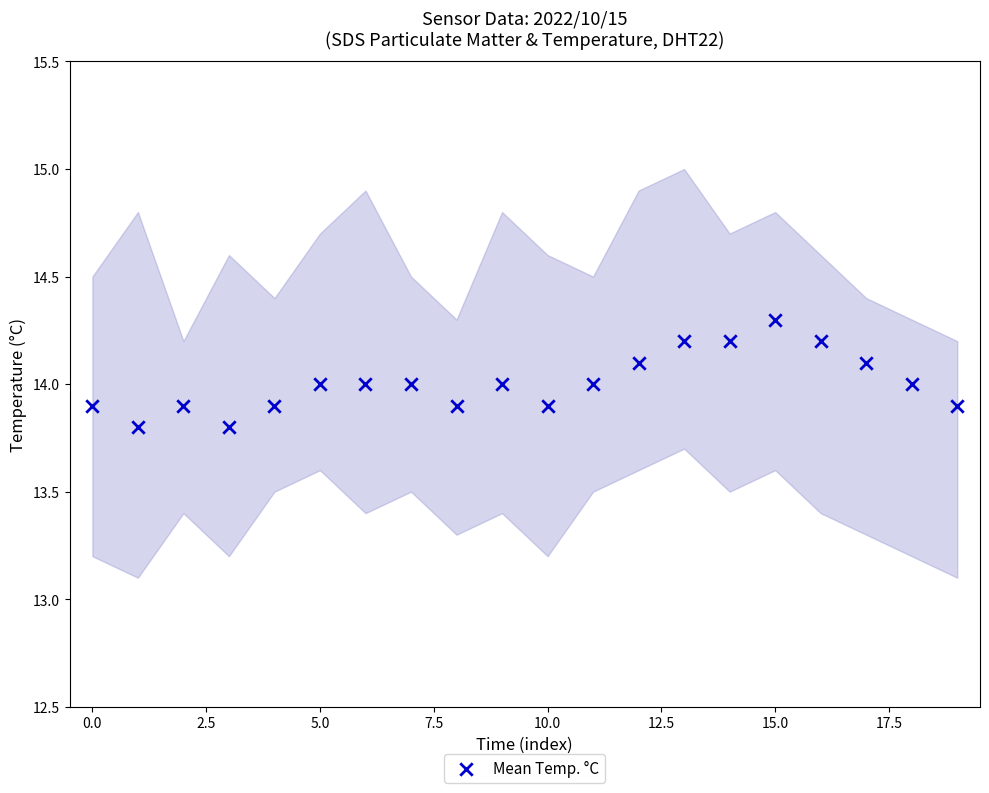

What is the range of Y values (max minus min)?

0.5